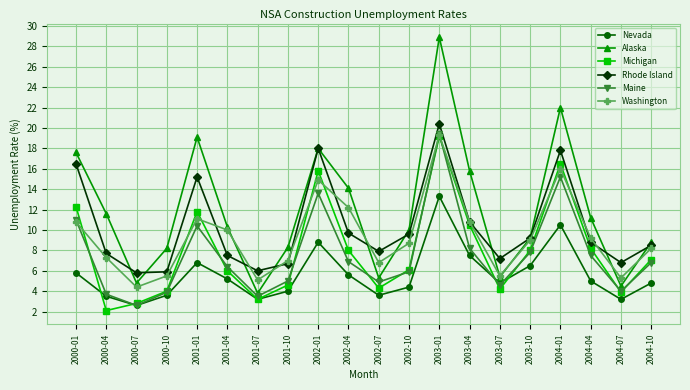

What is the label of the 17th point from the right?

2000-10